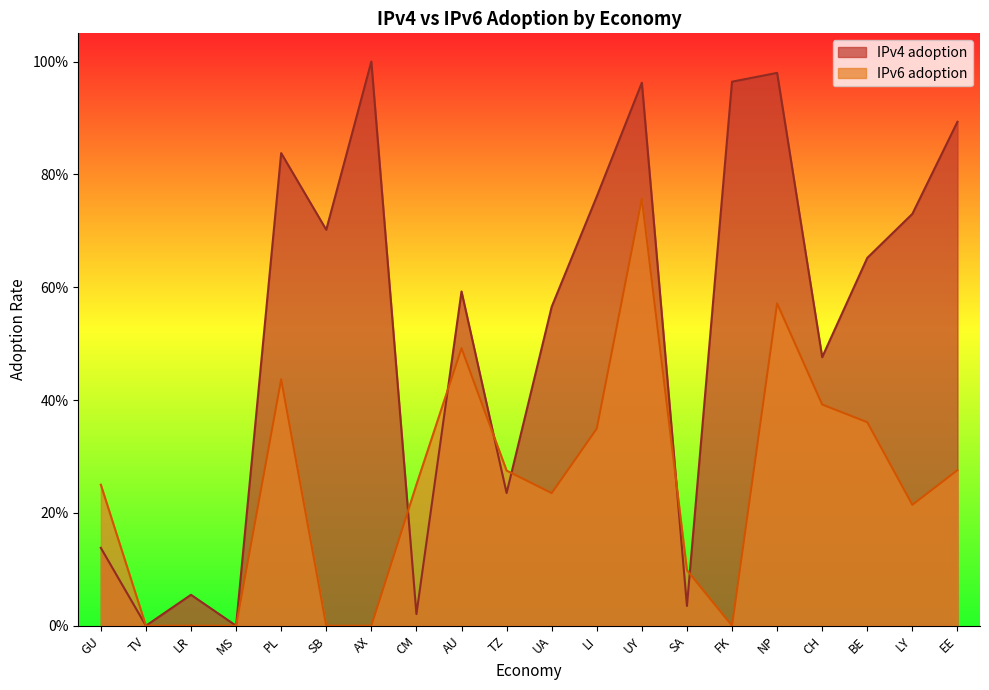

What are all the series names shown in the legend?

IPv4 adoption, IPv6 adoption